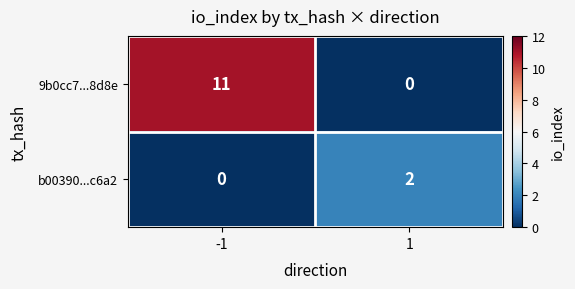

Which series has the widest spread of values?

9b0cc7...8d8e